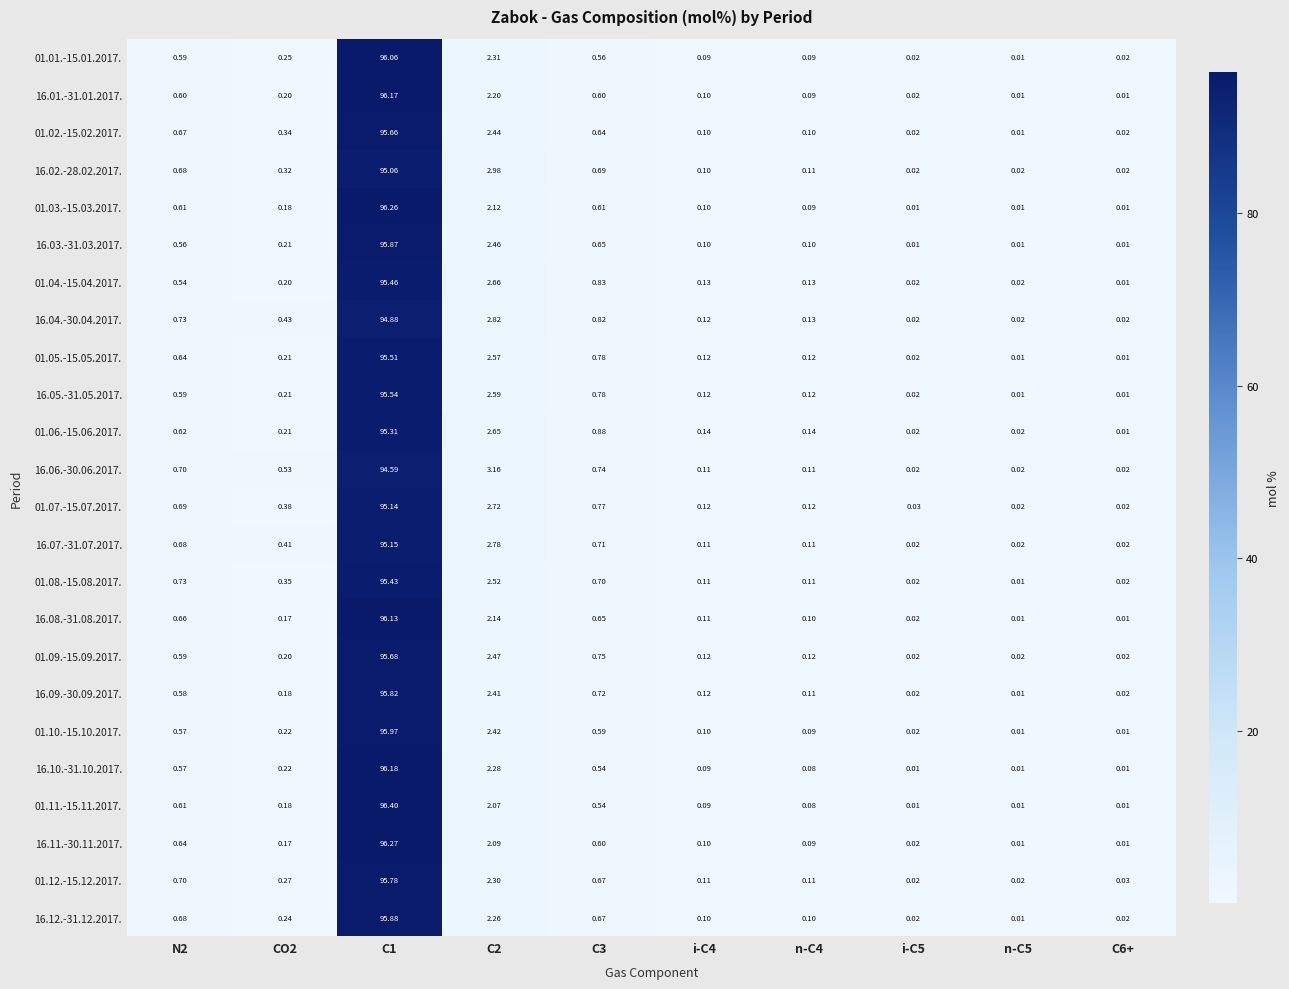

Between C6+ and i-C4, which is larger?

i-C4